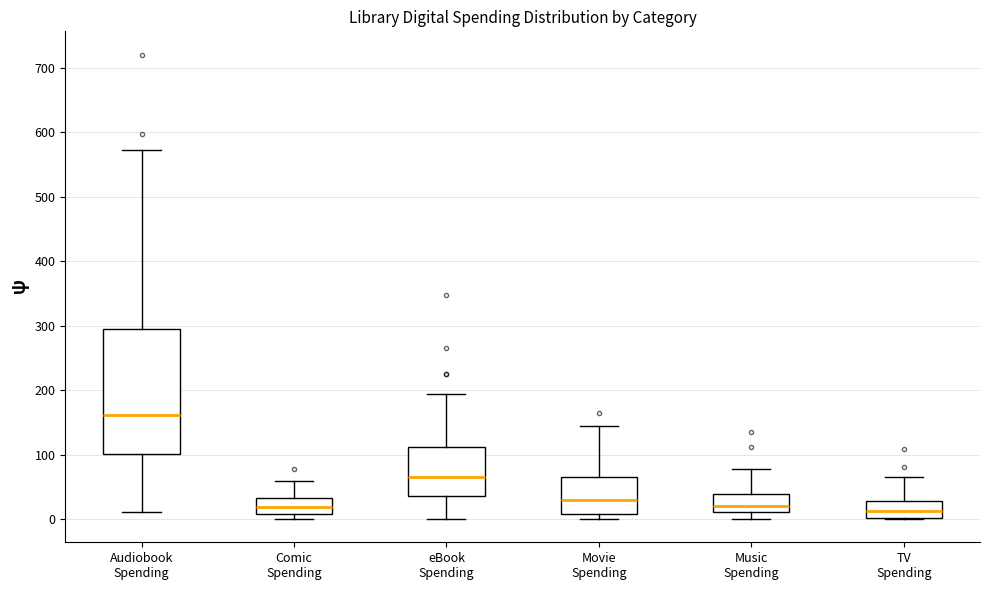

Reading left to right, transcribe this box plot: for each box, give where its median line is, the range the box spans, and where its two whiskers end, as read against the y-axis. The values are not printed on the chart, so give them approximately, as read against the axis.

Audiobook Spending: median 160, box 100 to 290, whiskers 10 to 570
Comic Spending: median 20, box 10 to 30, whiskers 0 to 60
eBook Spending: median 70, box 40 to 110, whiskers 0 to 190
Movie Spending: median 30, box 10 to 70, whiskers 0 to 140
Music Spending: median 20, box 10 to 40, whiskers 0 to 80
TV Spending: median 10, box 0 to 30, whiskers 0 to 60